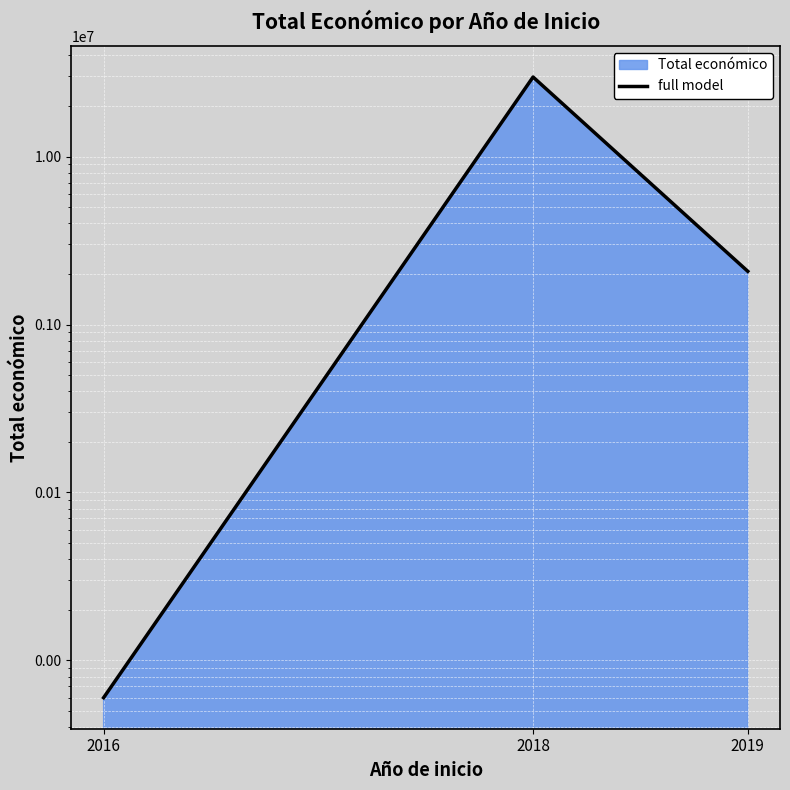

How many values exceed 2073793?

1